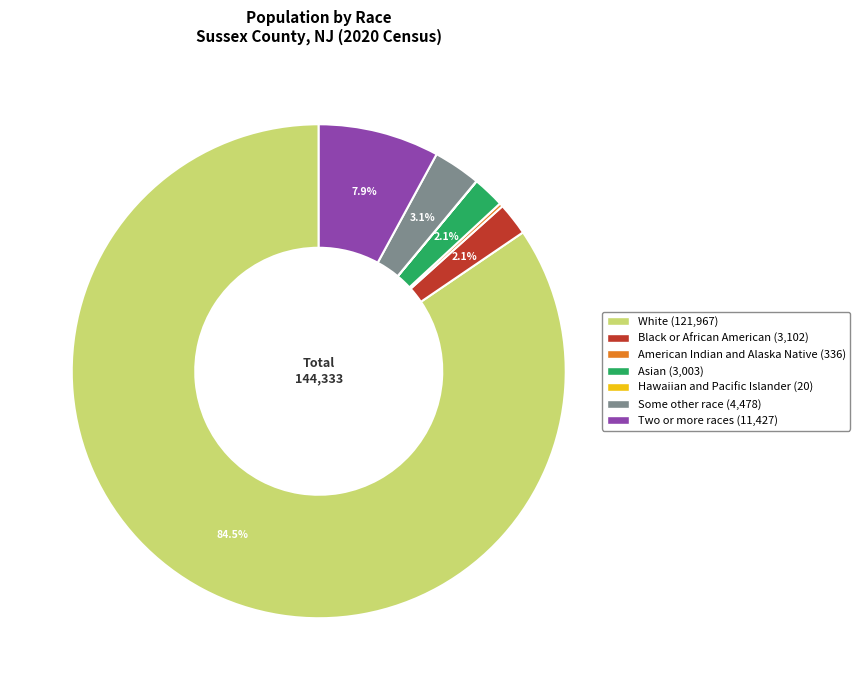

What percentage is NOT represented by Asian?

97.9%